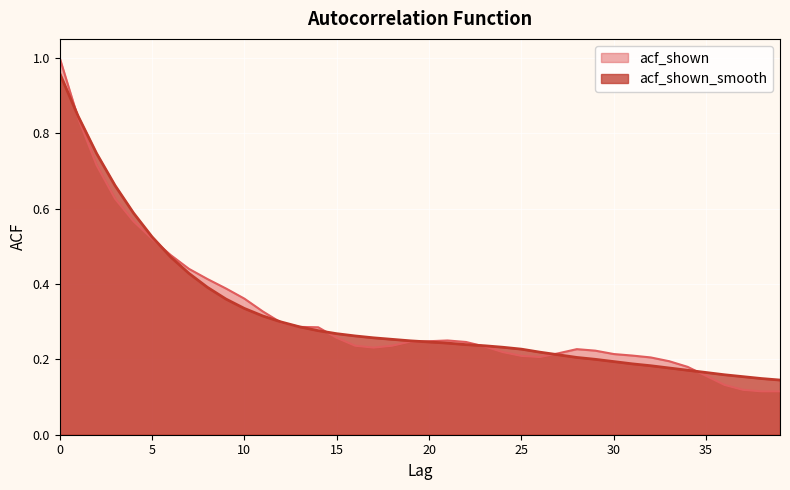

Count the number of data series in this chart.

2